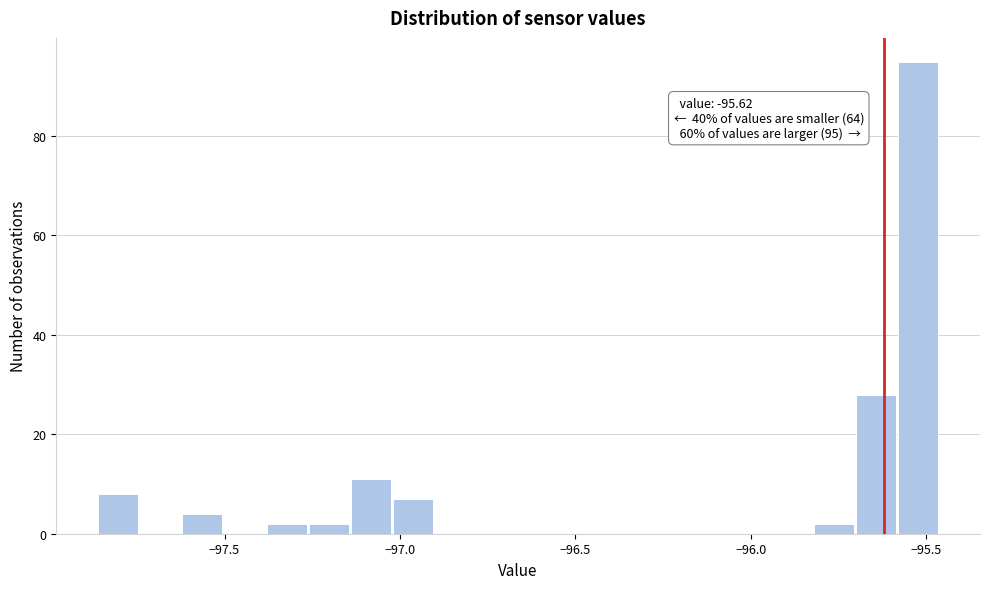

Around what value on the x-axis is the tallest bar? Give the approximate position of its centre, as read against the axis.

-95.50